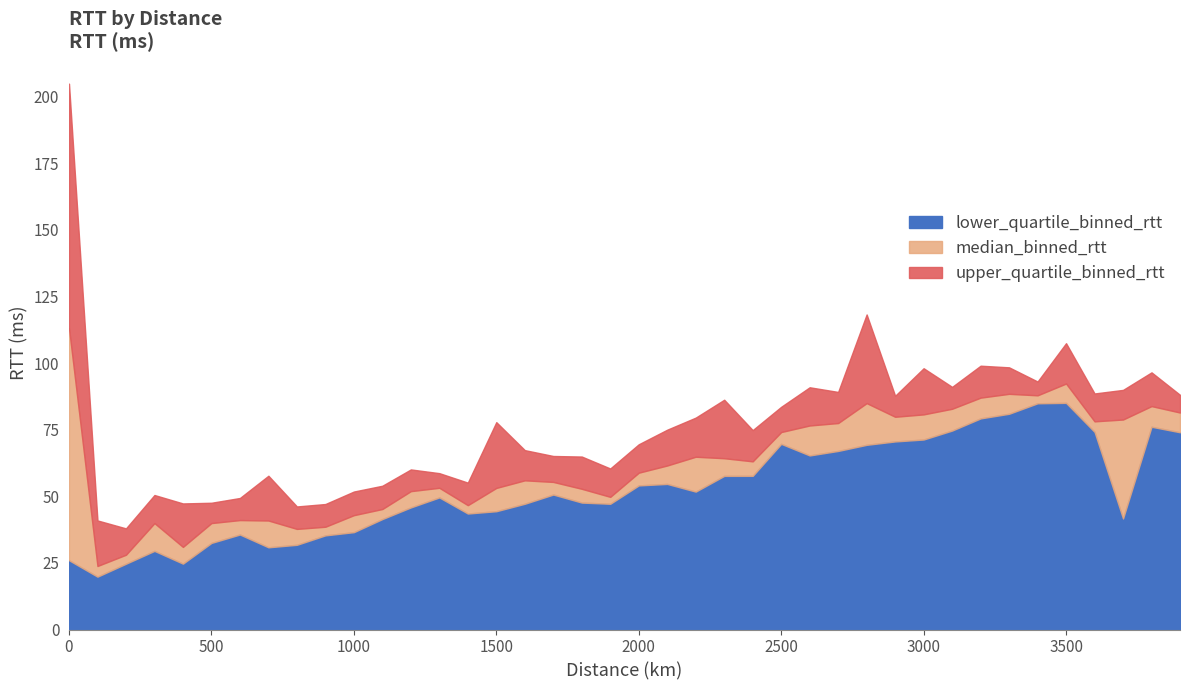

Which series has the largest total across all categories?

upper_quartile_binned_rtt